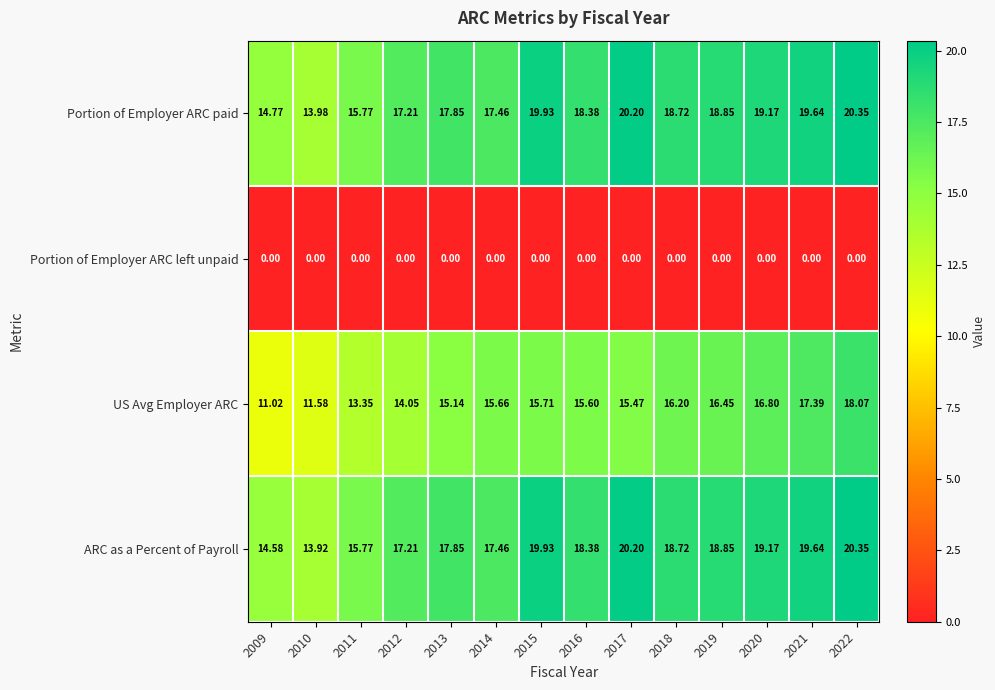

Which series has the largest range (max minus min)?

US Avg Employer ARC